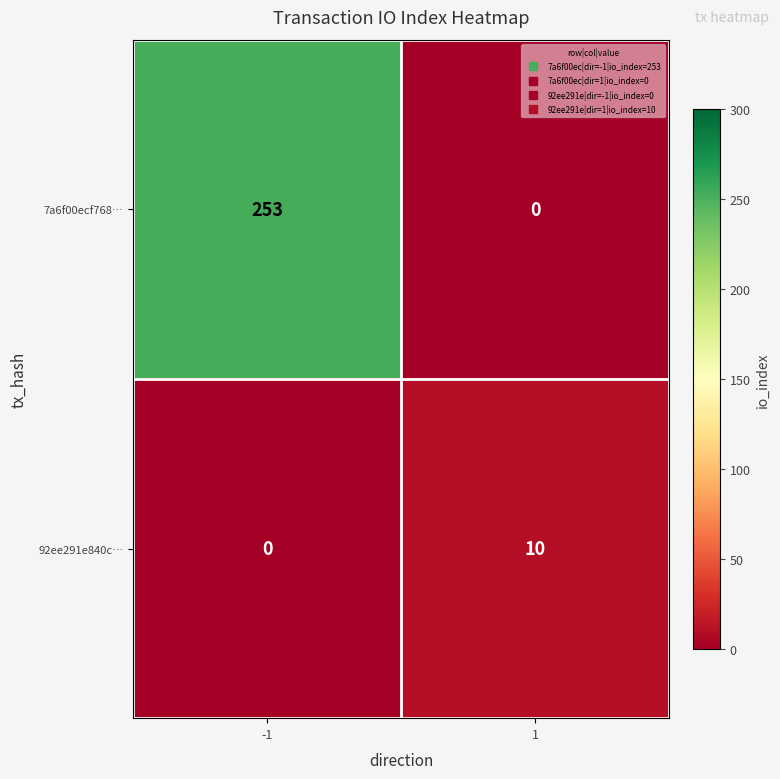

List the series in order of their overall mean, lowest first.

92ee291e840c…, 7a6f00ecf768…